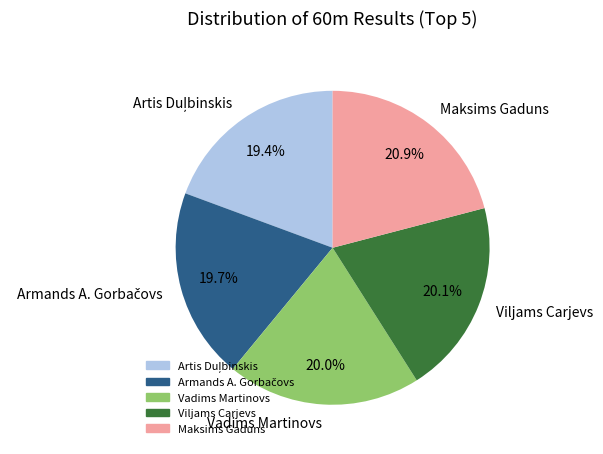

Which category has the biggest portion of the pie?

Maksims Gaduns